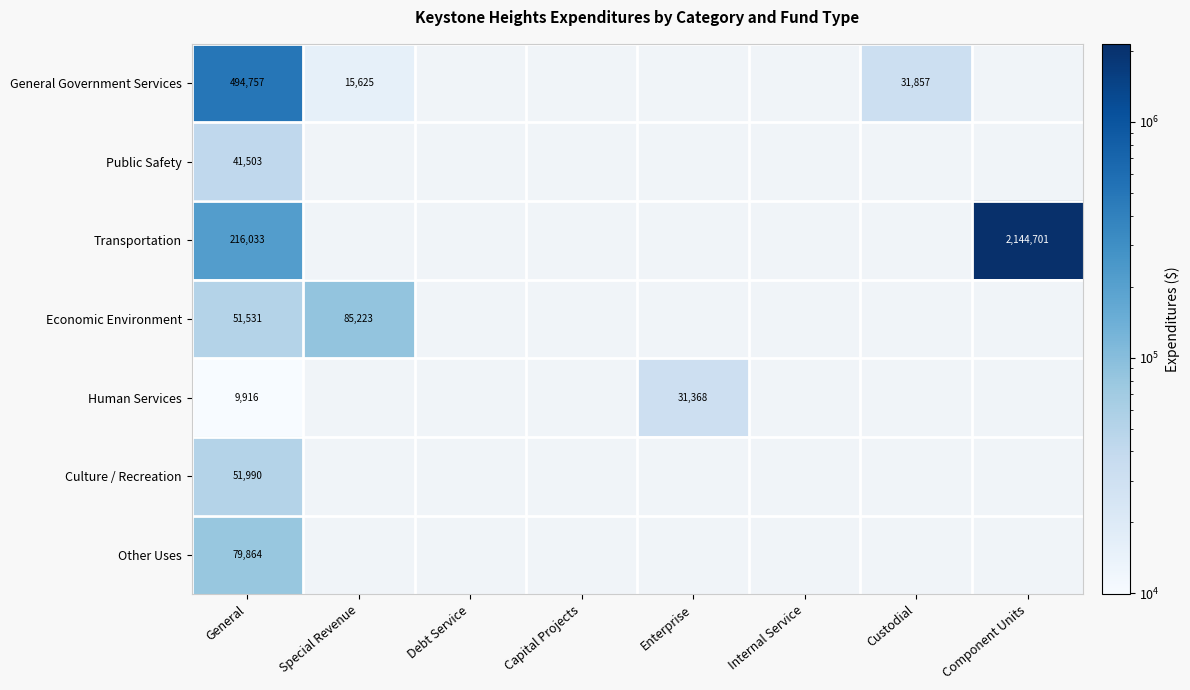

At how many categories does at least one series exceed 793469?

1